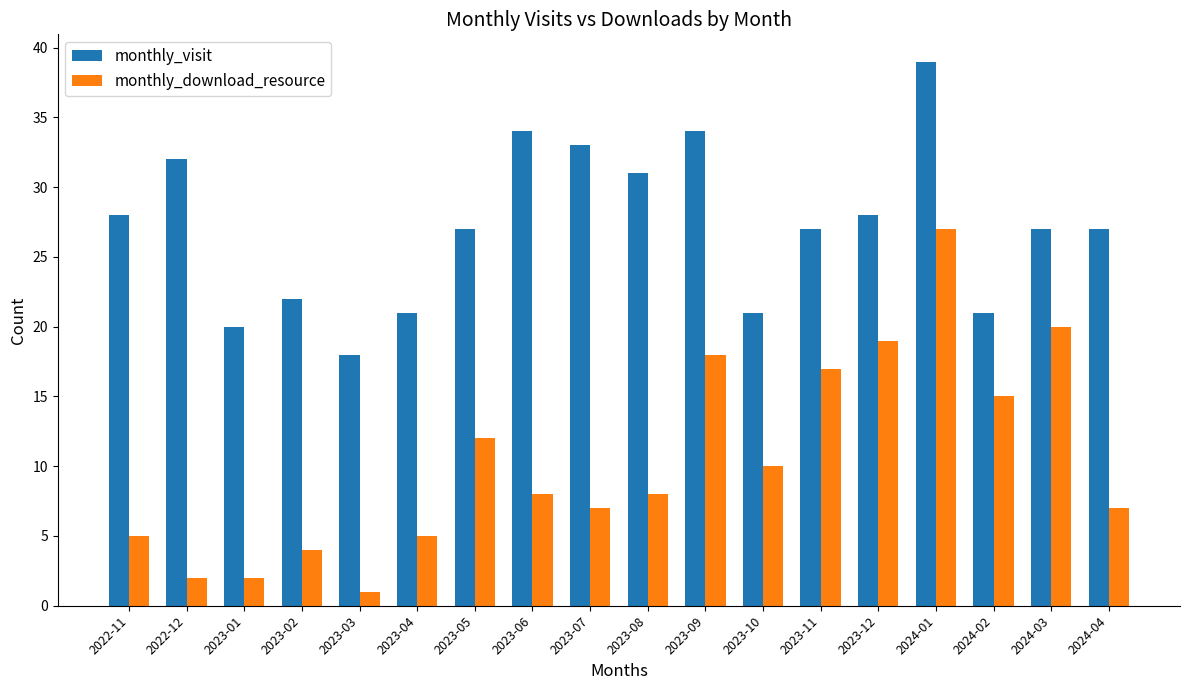

Which label corresponds to the smallest value in the chart?

2023-03